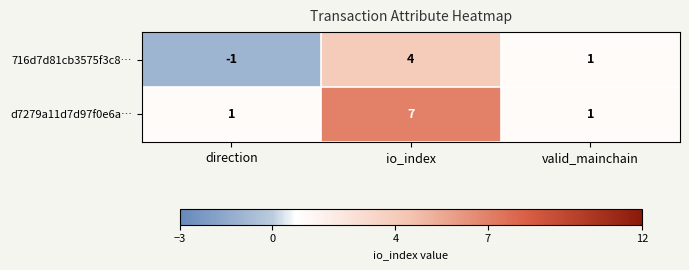

What is the difference between the d7279a11d7d97f0e6a… values at valid_mainchain and io_index?

6